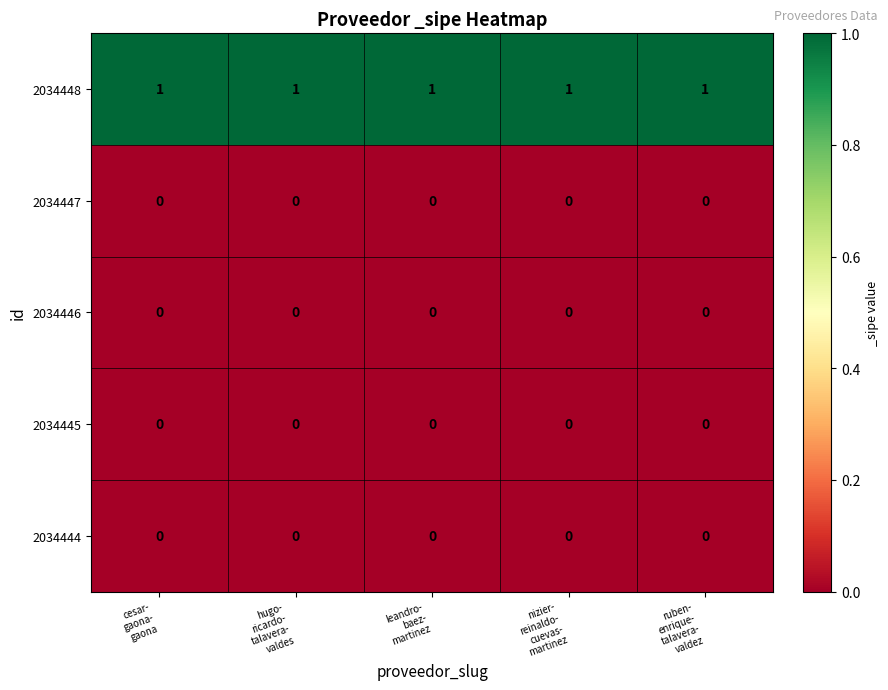

At how many categories does at least one series exceed 0?

5